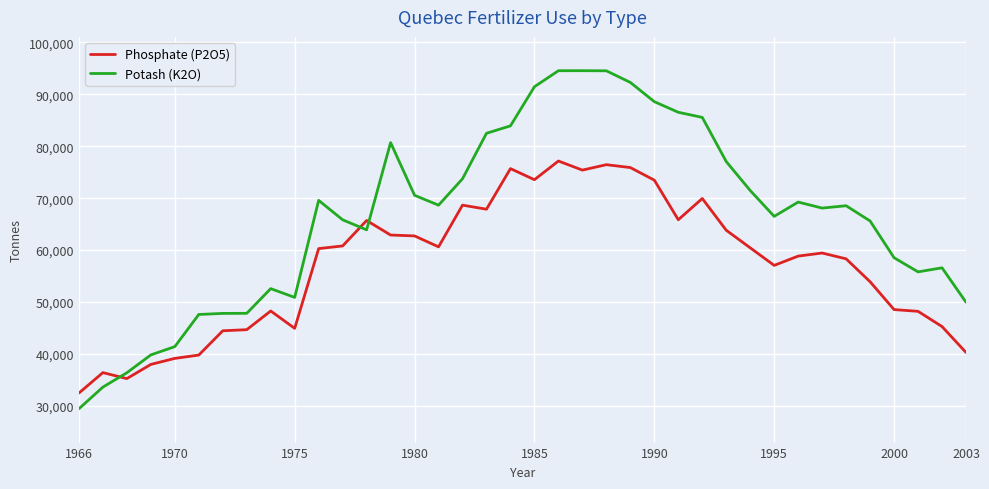

How many times do Potash (K2O) and Phosphate (P2O5) cross each other?

3